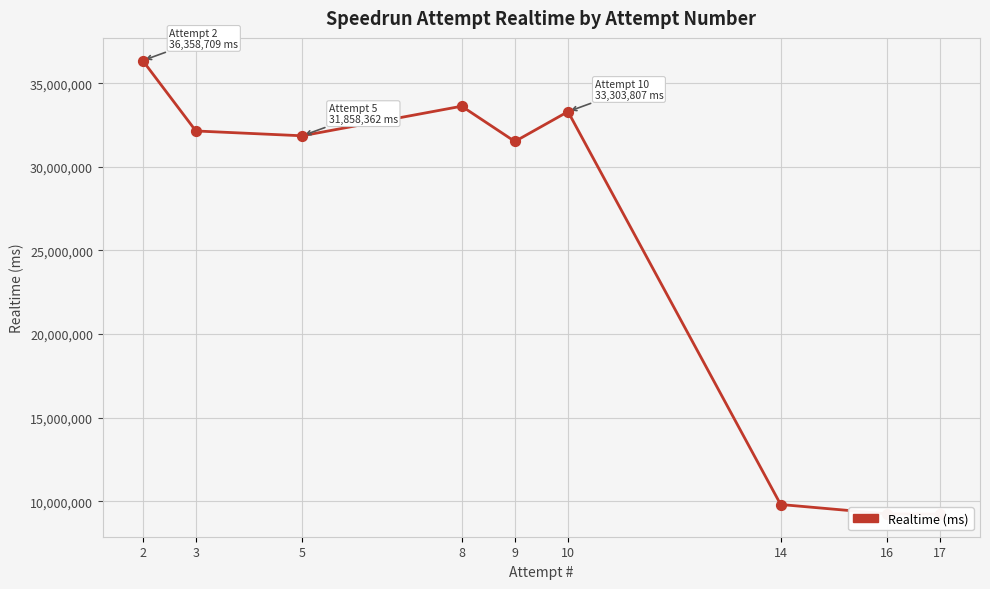

Which has a higher value, 14 or 8?

8